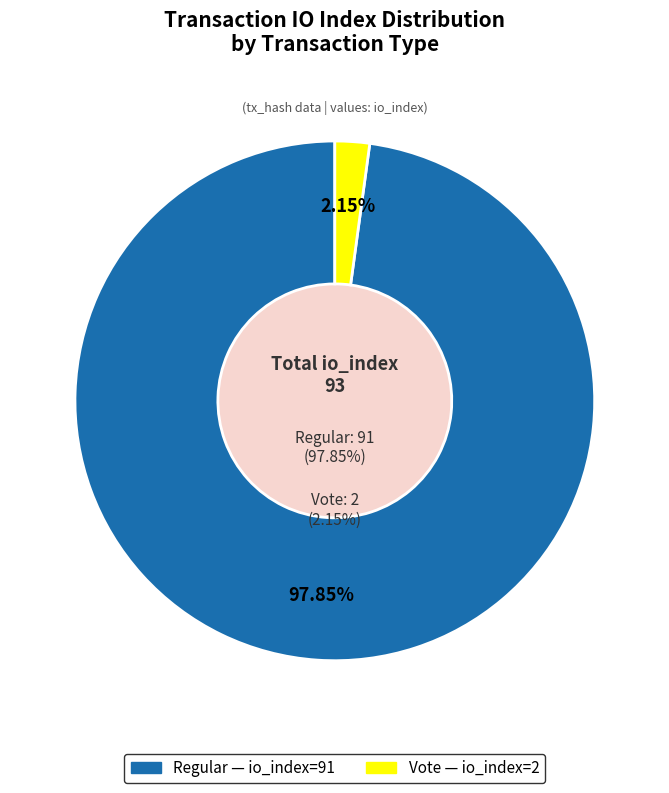

How much of the chart is everything except Vote (io_index=2)?

97.8%